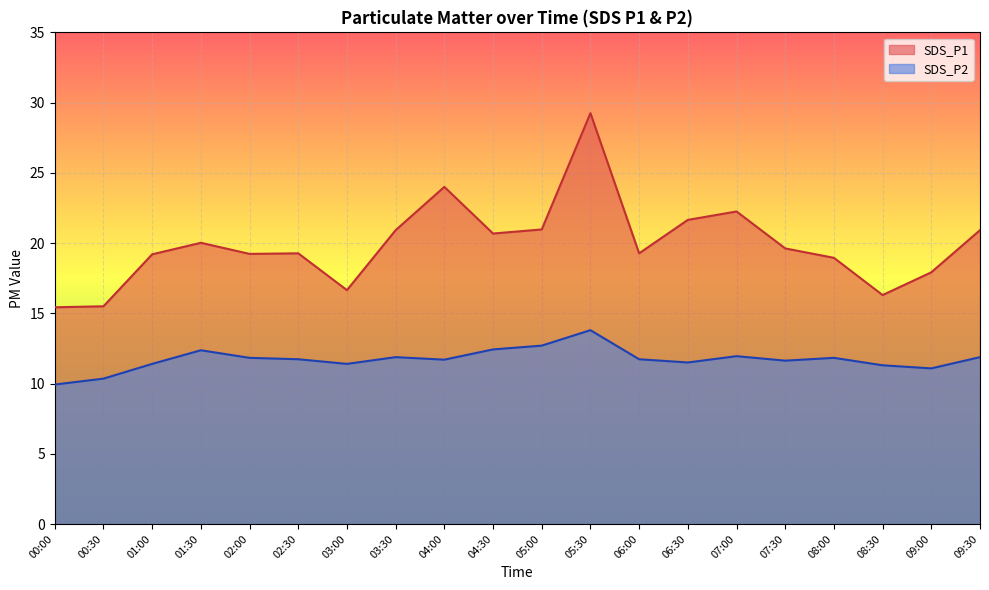

What is the highest value of the SDS_P1 series?

29.2